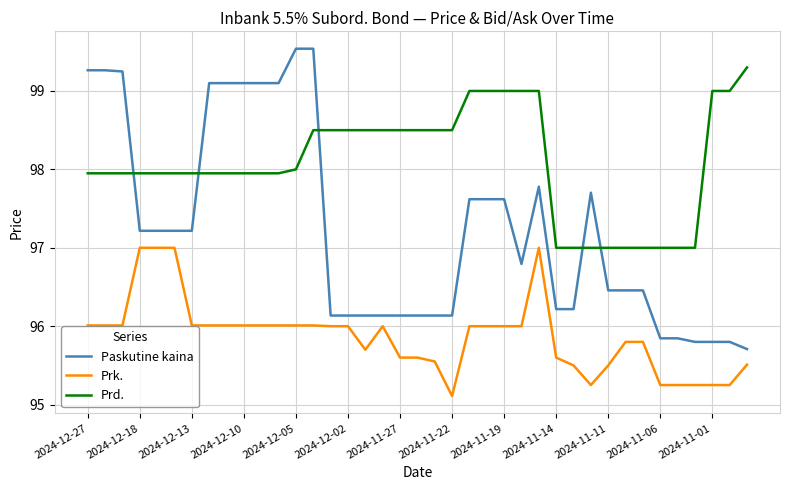

Which series has the largest total across all categories?

Prd.